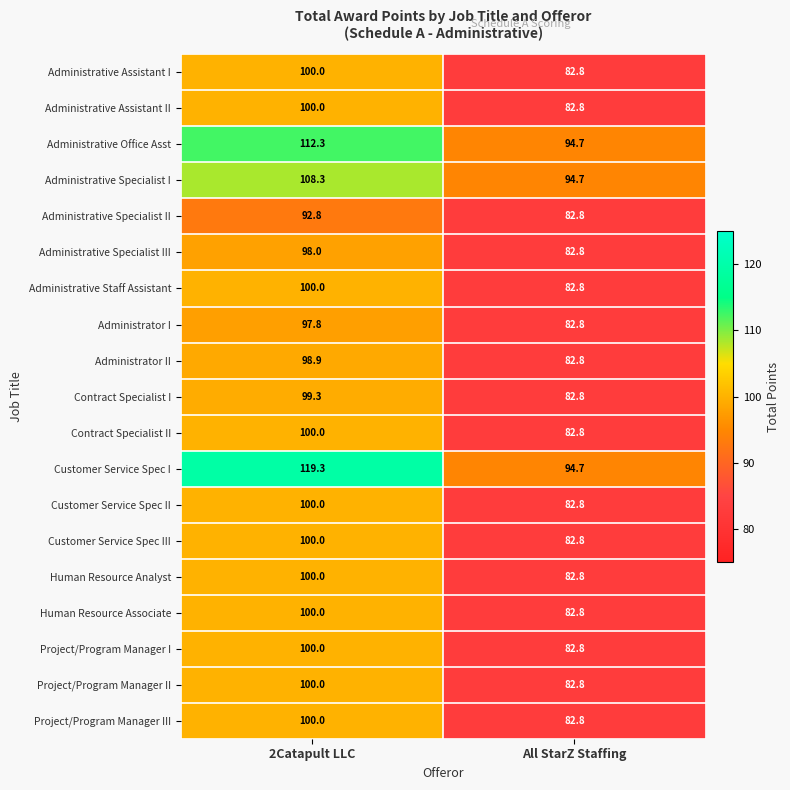

What is the maximum value shown in the chart?

119.3